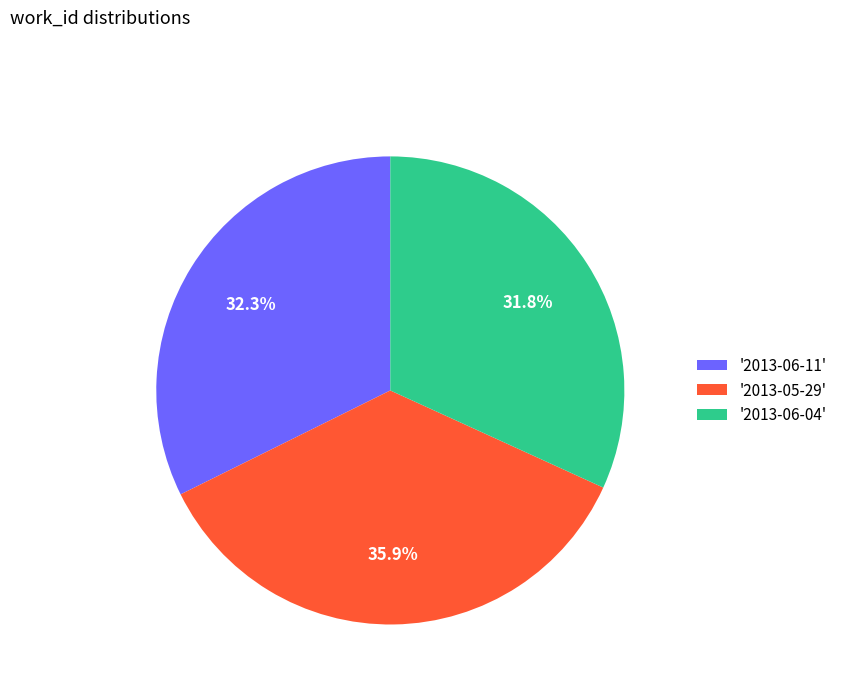

Rank the categories by value from highest to lowest.

'2013-05-29', '2013-06-11', '2013-06-04'